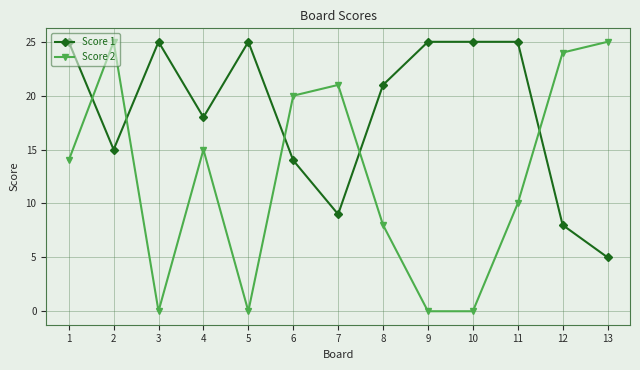

Count the number of data series in this chart.

2